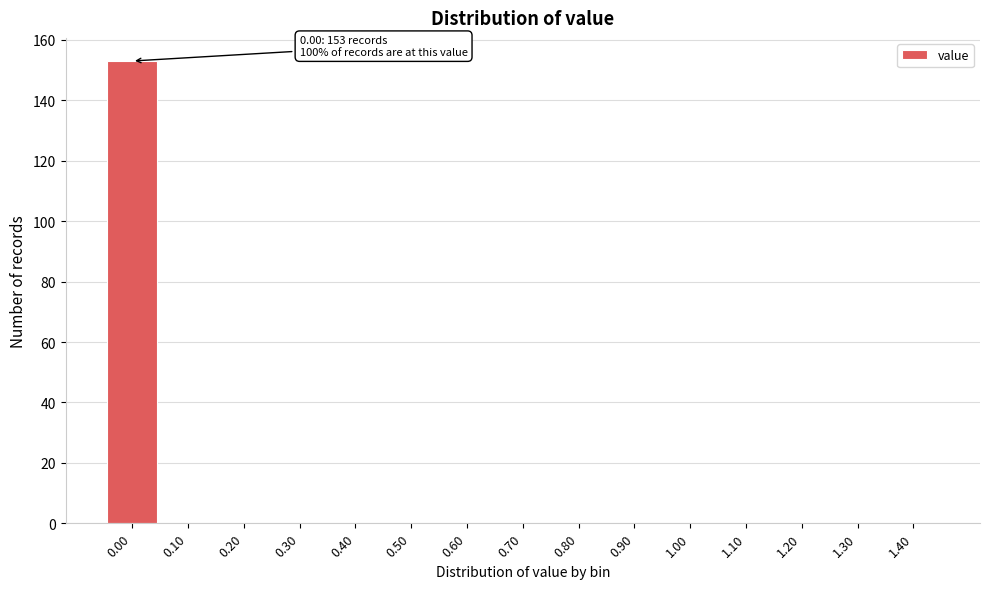

Over which range of the x-axis is the bar tallest?

-0.05 to 0.05